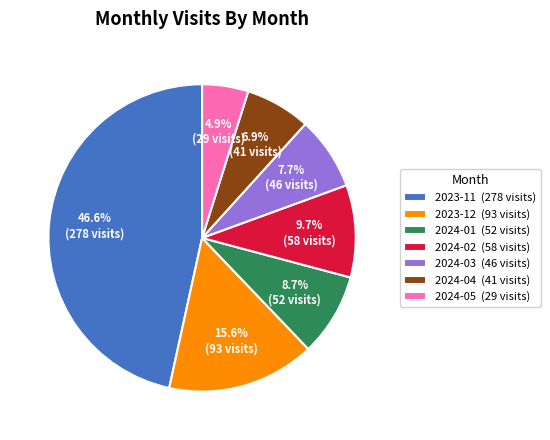

What is the ratio of the value at 2024-02 to the value at 2024-03?

1.3